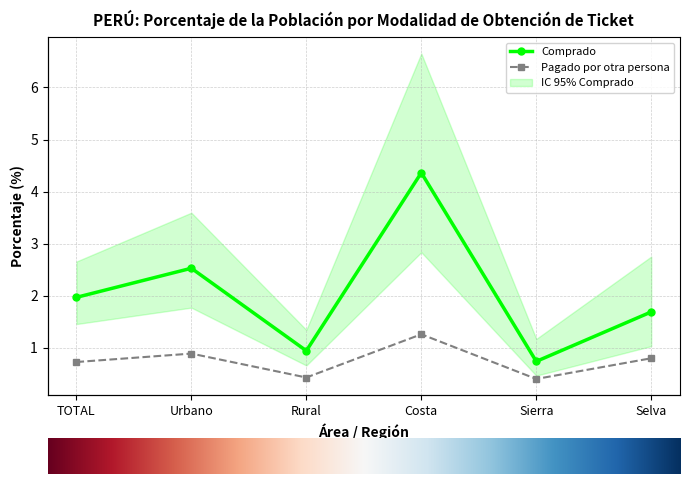

Which series has the largest total across all categories?

Comprado